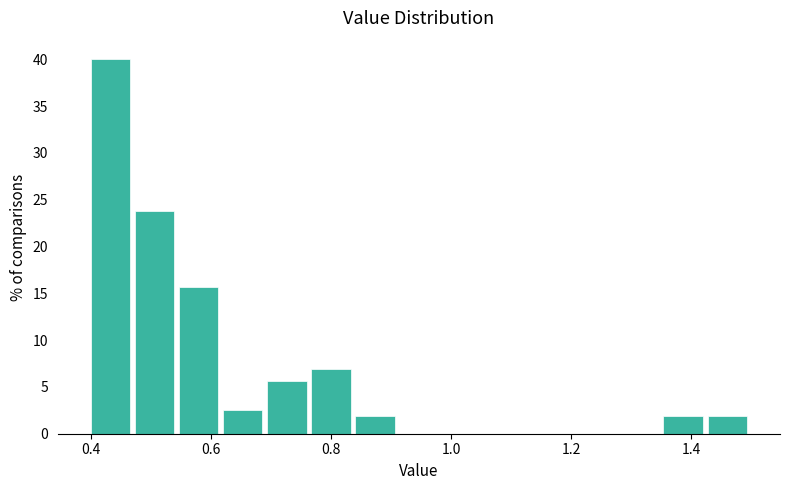

Read against the x-axis, roughly where is the centre of the tallest bar?

0.44